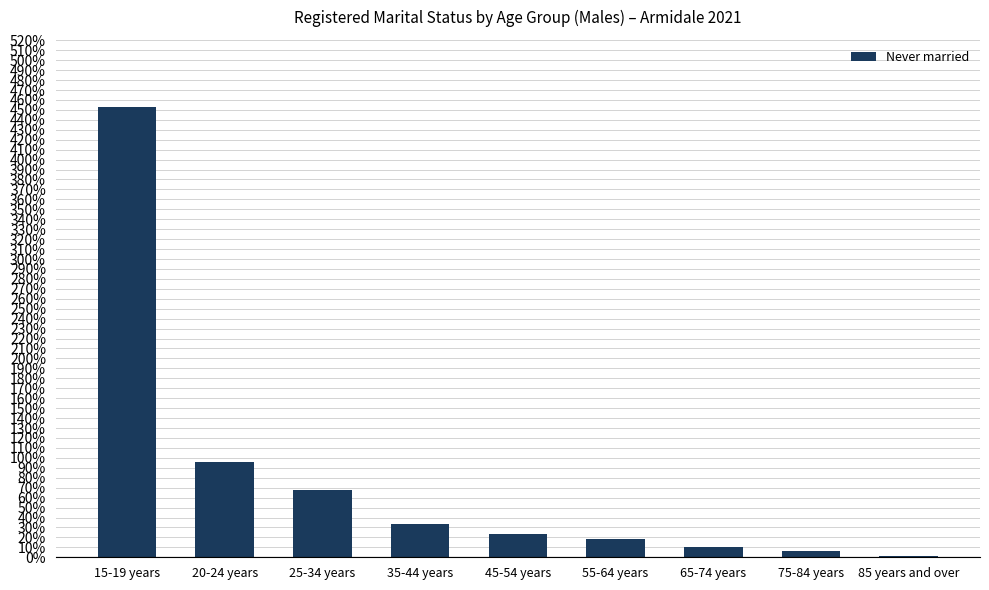

The chart shows a value of 1.2 at 85 years and over. True or false?

True